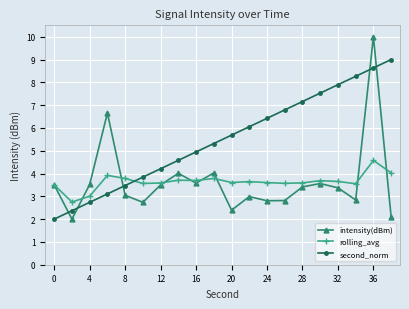

Which series has the largest total across all categories?

second_norm